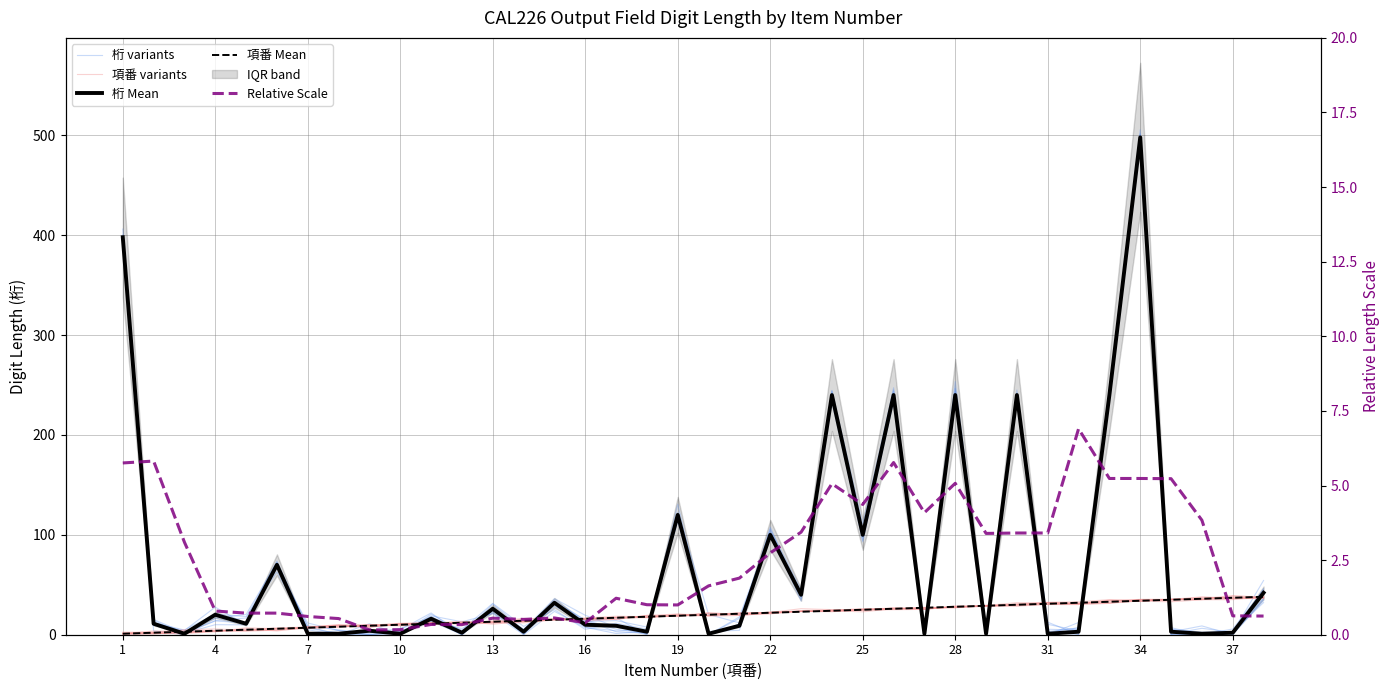

Is this an area chart (filled region under the line)?

No